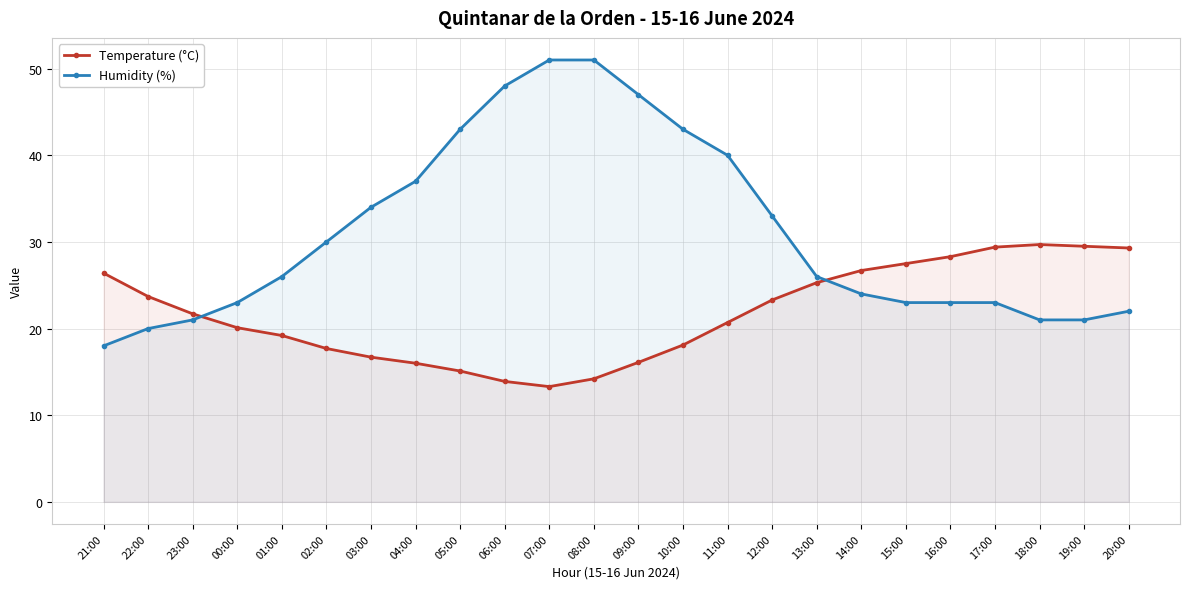

What value does the Temperature (°C) series have at 14:00?

26.7